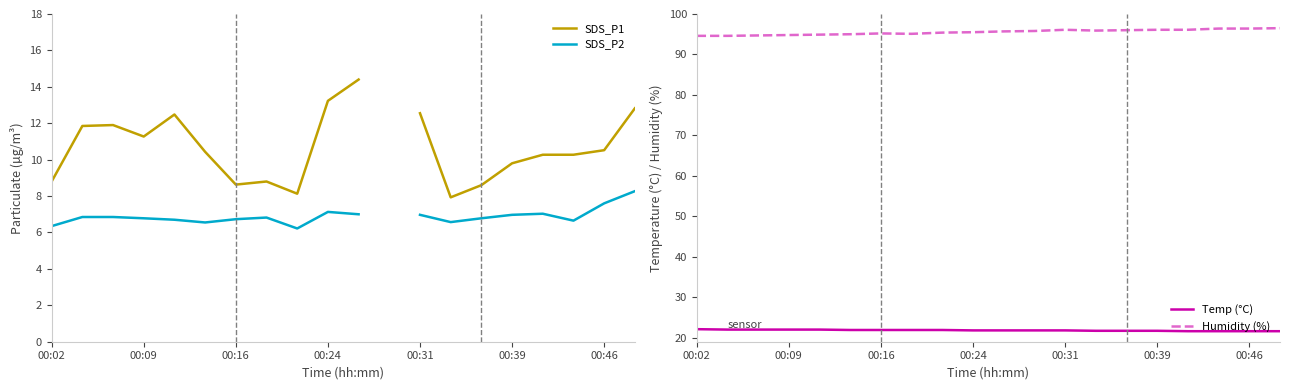

How many values in the Humidity (%) series are below 95?

5